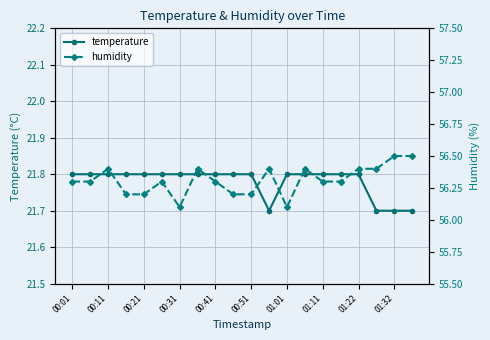

Rank the series at 17 from highest to lowest value.

humidity, temperature